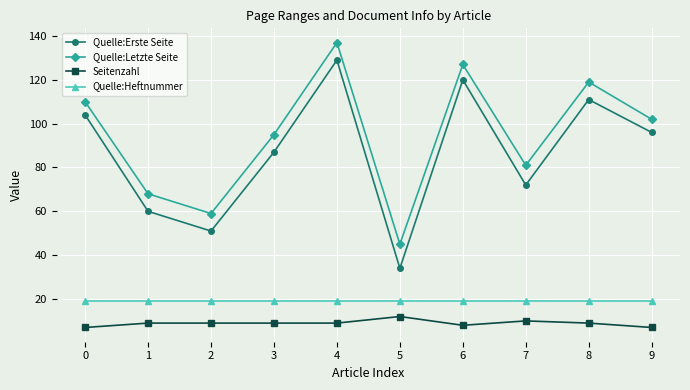

Rank the series by their maximum value, from highest to lowest.

Quelle:Letzte Seite, Quelle:Erste Seite, Quelle:Heftnummer, Seitenzahl